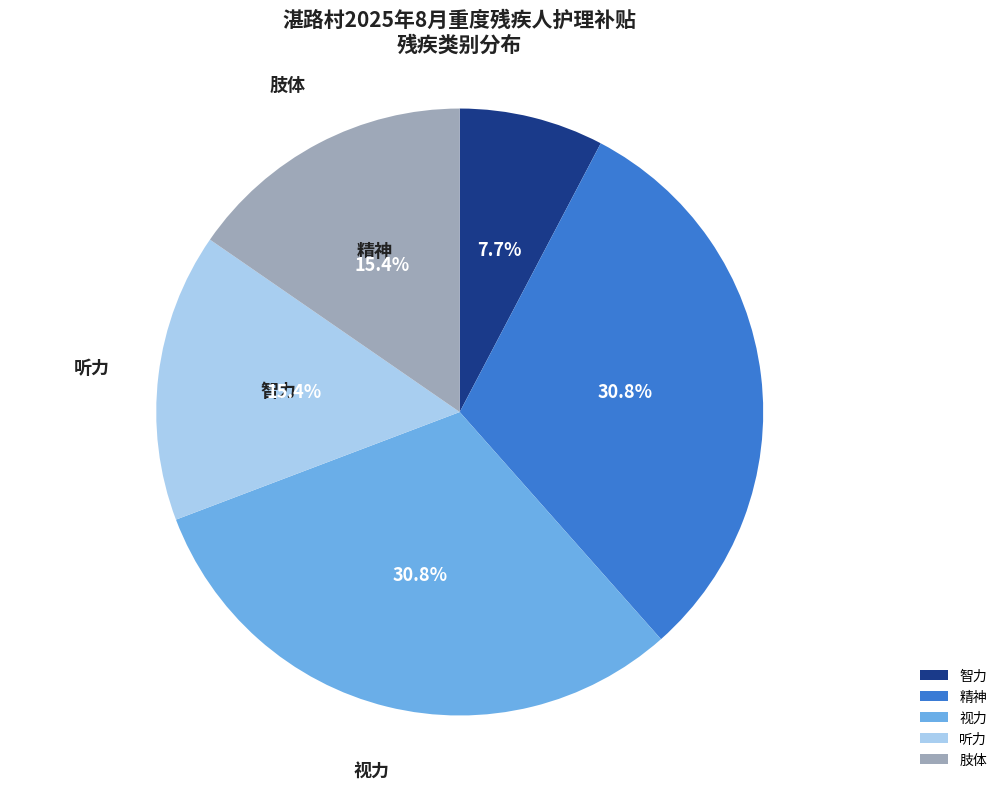

Does 听力 account for over 50% of the chart?

No